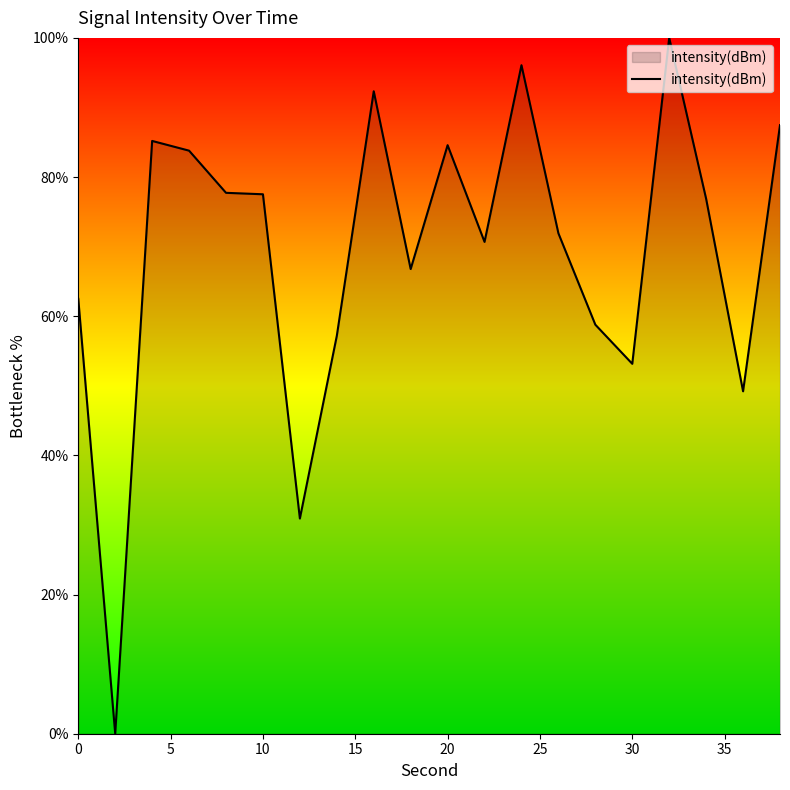

What is the greatest value displayed?

100.0